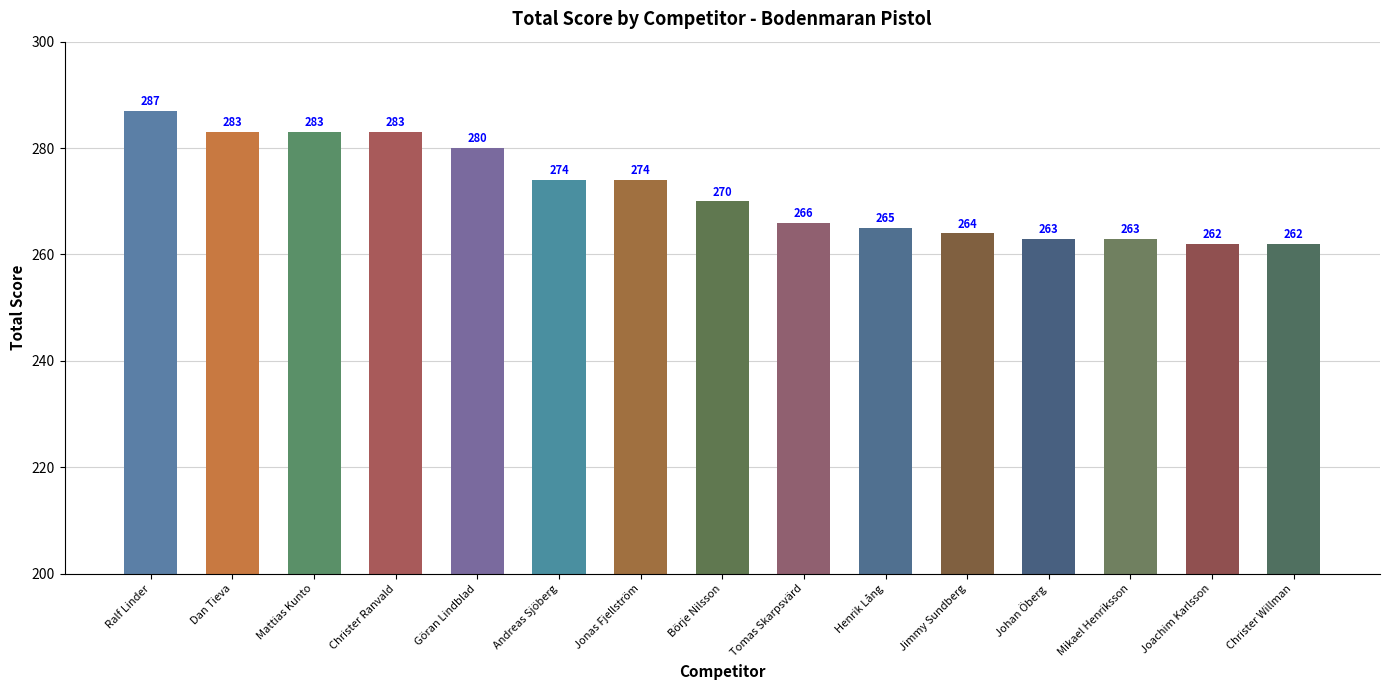

What is the average value?

272